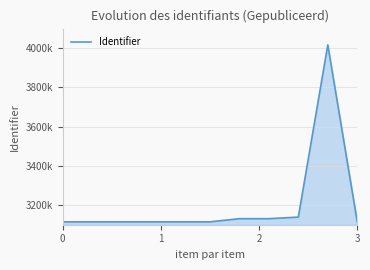

Is this an area chart (filled region under the line)?

Yes